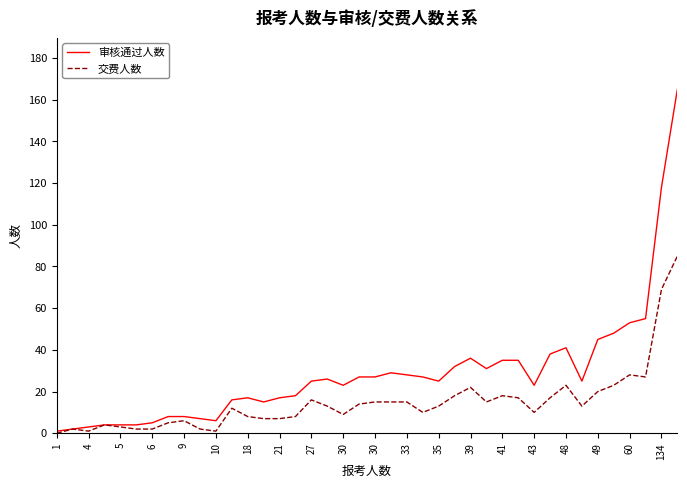

List the series in order of their peak value, lowest first.

交费人数, 审核通过人数